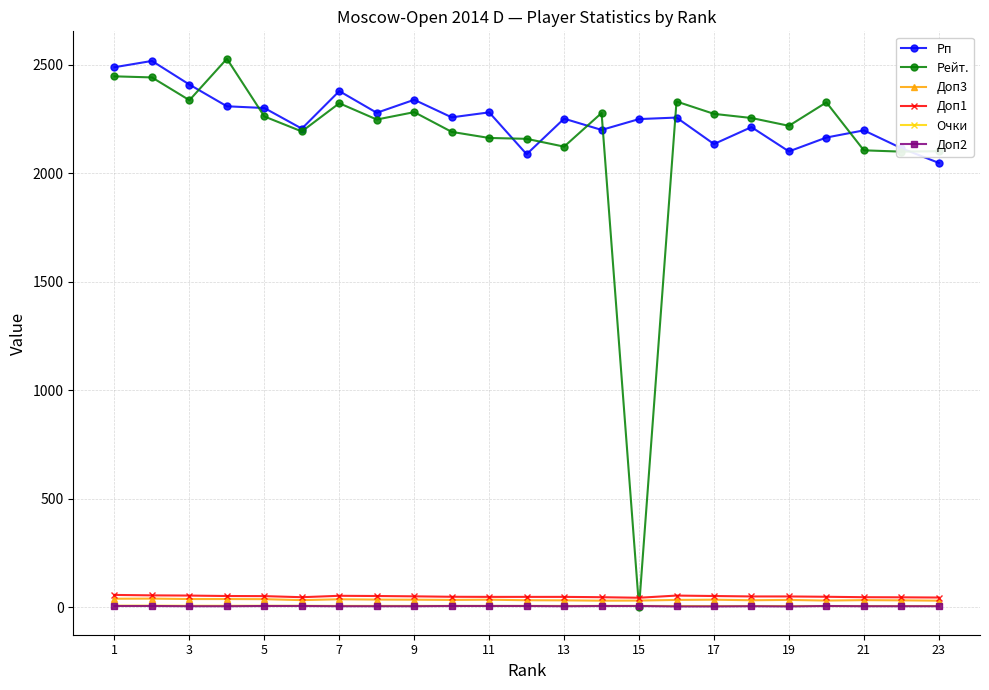

Does the chart display data point markers on the line(s)?

Yes